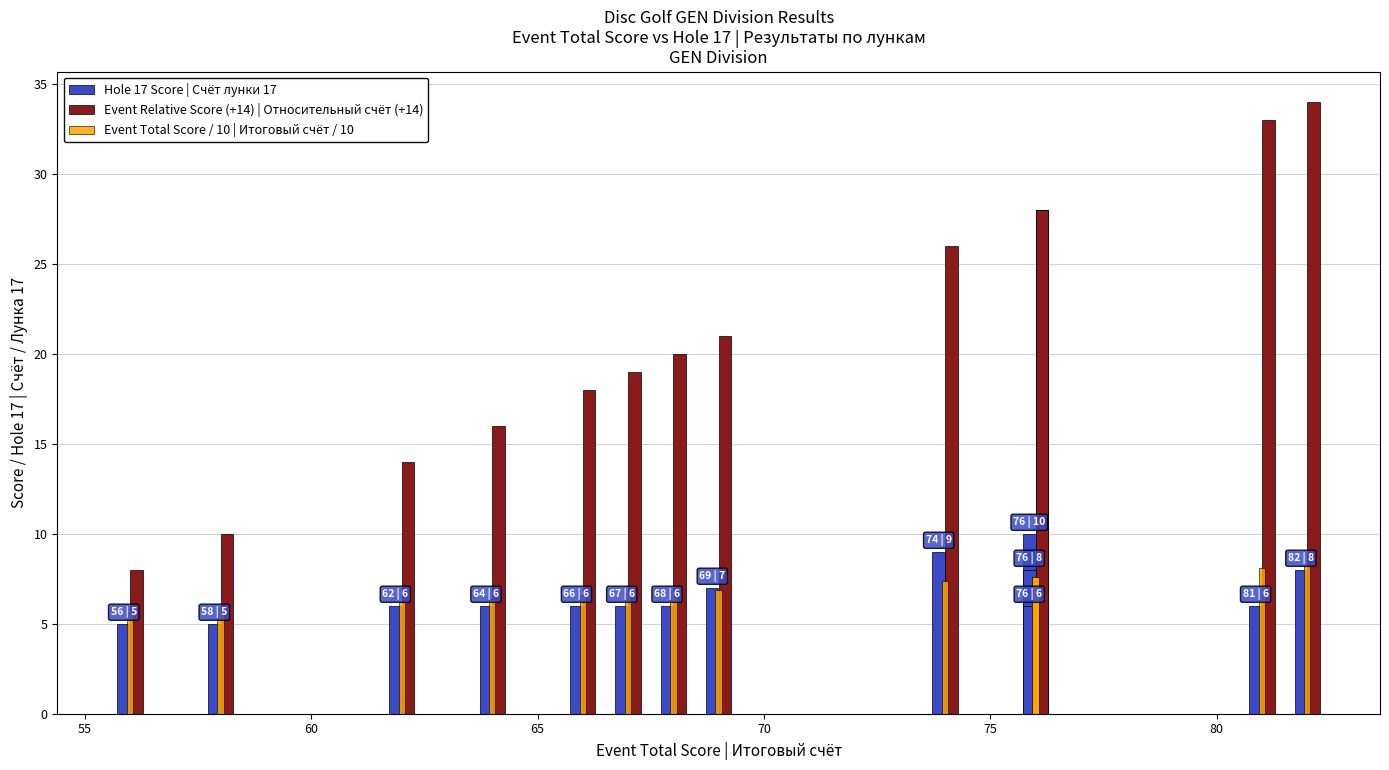

Which series has the largest range (max minus min)?

Event Relative Score (+14) | Относительный счёт (+14)